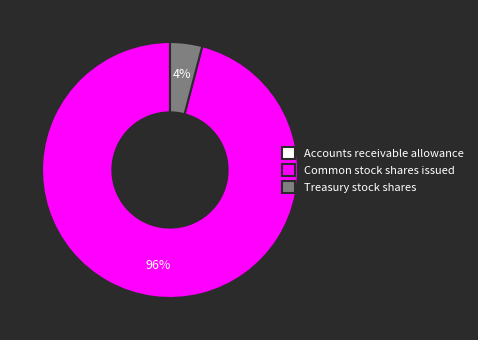

To the nearest percent, what portion does Common stock shares issued represent?

96%